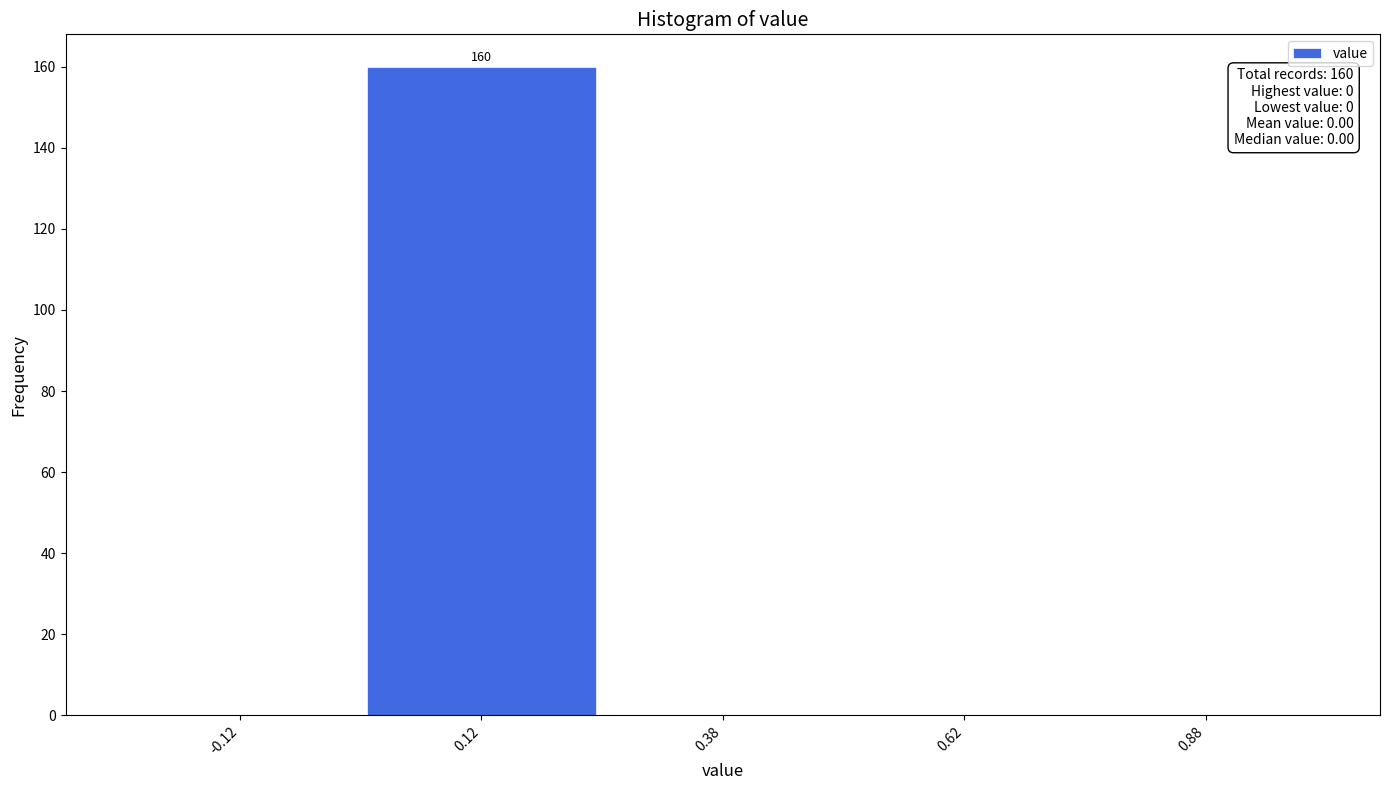

Which range on the x-axis has the tallest bar?

0.00 to 0.25